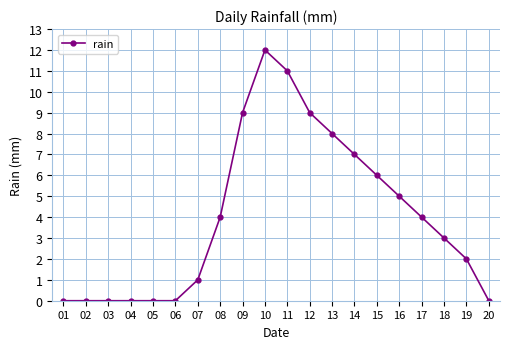

Where is the data nearest to the value 6?

15